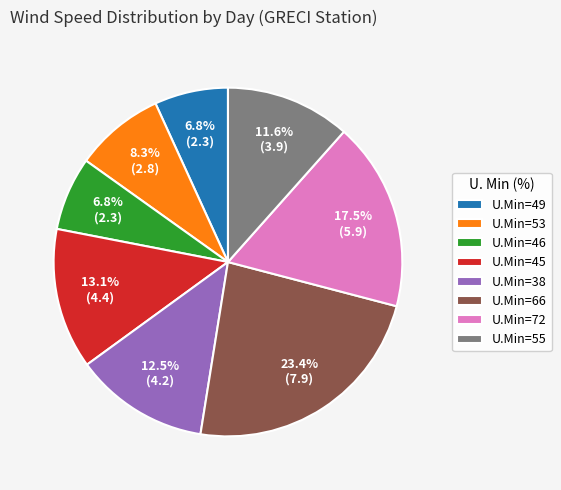

Does U.Min=66 account for over 50% of the chart?

No